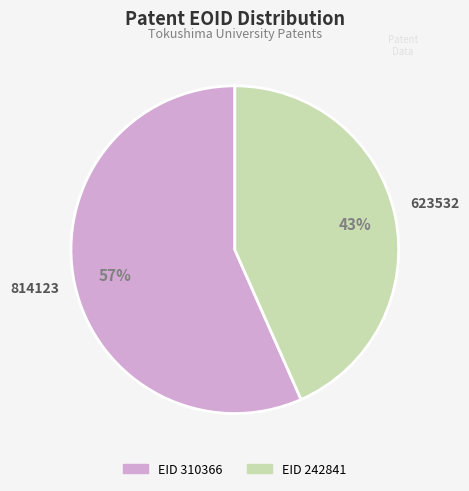

To the nearest percent, what is the average slice percentage?

50%